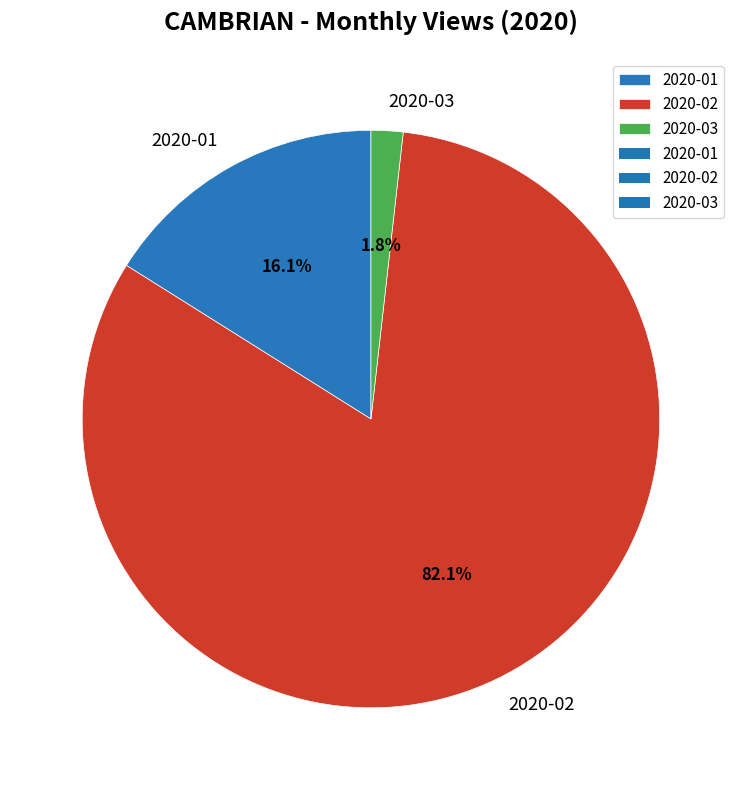

To the nearest percent, what is the difference between the 2020-03 and 2020-02 slice percentages?

80%